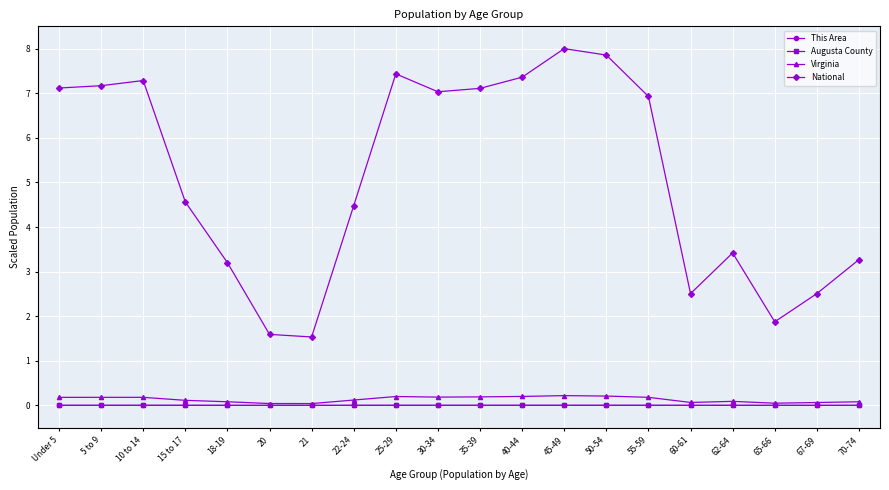

Is it true that This Area equals 0.0 at 60-61?

True